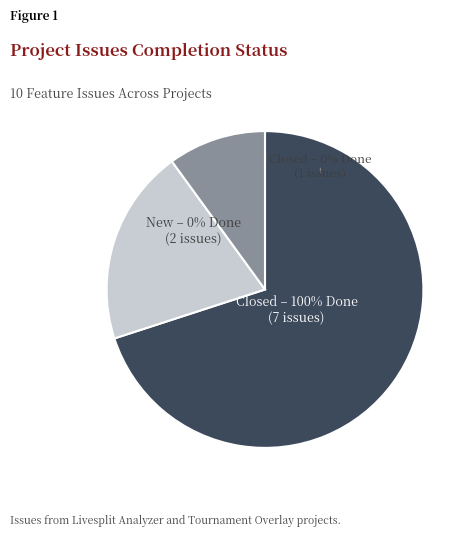

Does 146 represent more than half of the total?

No